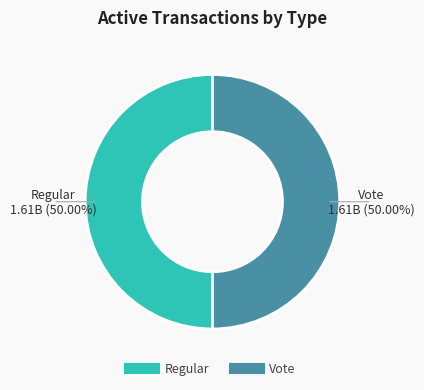

Do Vote and Regular together represent more than half of the pie?

Yes